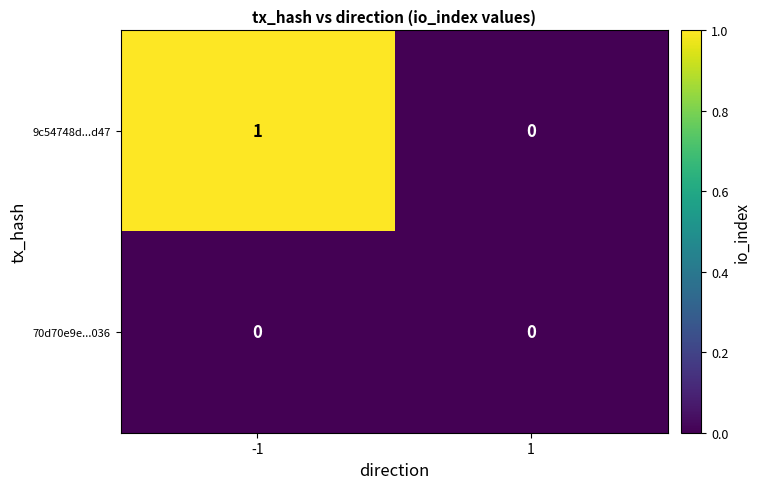

Which series has the largest total across all categories?

9c54748d...d47